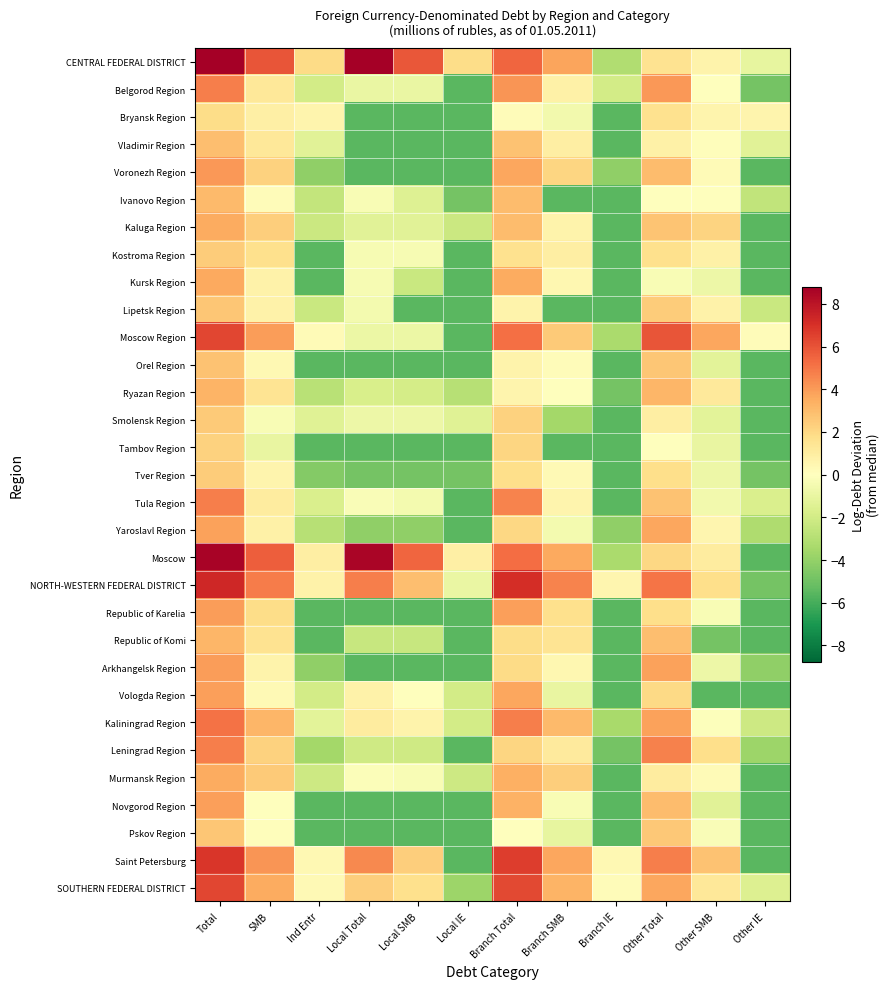

What is the smallest value displayed?

-5.5